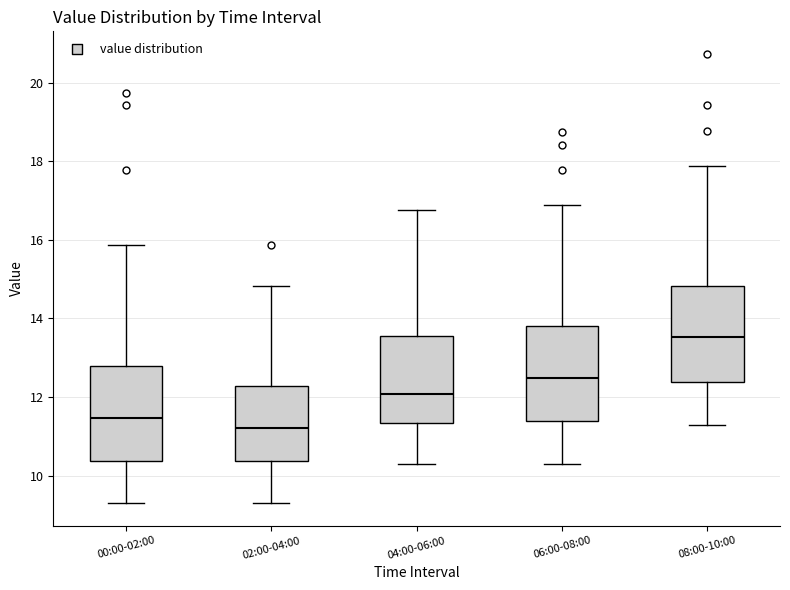

Reading left to right, transcribe this box plot: for each box, give where its median line is, the range the box spans, and where its two whiskers end, as read against the y-axis. The values are not printed on the chart, so give them approximately, as read against the axis.

00:00-02:00: median 11.4, box 10.4 to 12.8, whiskers 9.4 to 15.8
02:00-04:00: median 11.2, box 10.4 to 12.2, whiskers 9.4 to 14.8
04:00-06:00: median 12.0, box 11.4 to 13.6, whiskers 10.4 to 16.8
06:00-08:00: median 12.4, box 11.4 to 13.8, whiskers 10.4 to 16.8
08:00-10:00: median 13.6, box 12.4 to 14.8, whiskers 11.4 to 17.8